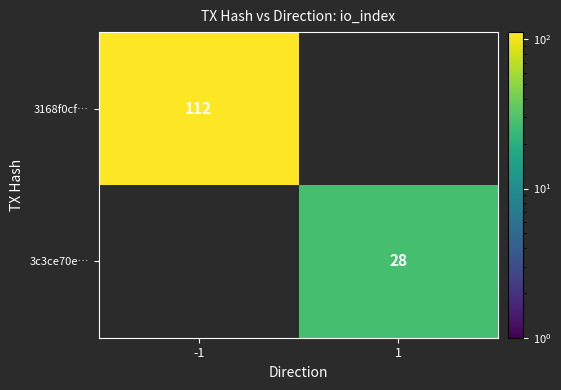

The 3c3ce70e… series shows 46 at 1. True or false?

False